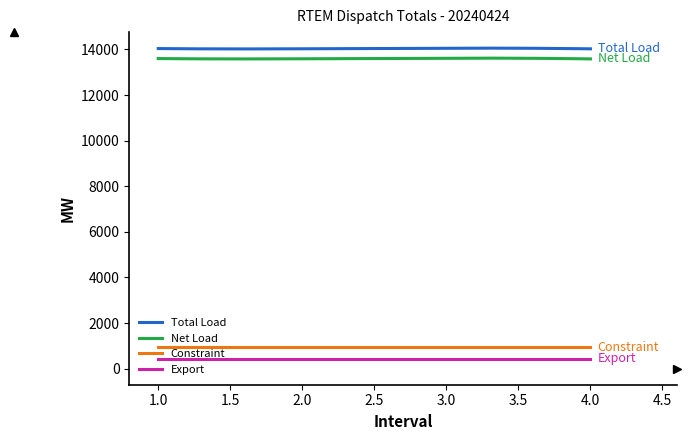

True or false: Export and Total Load intersect in this chart.

False